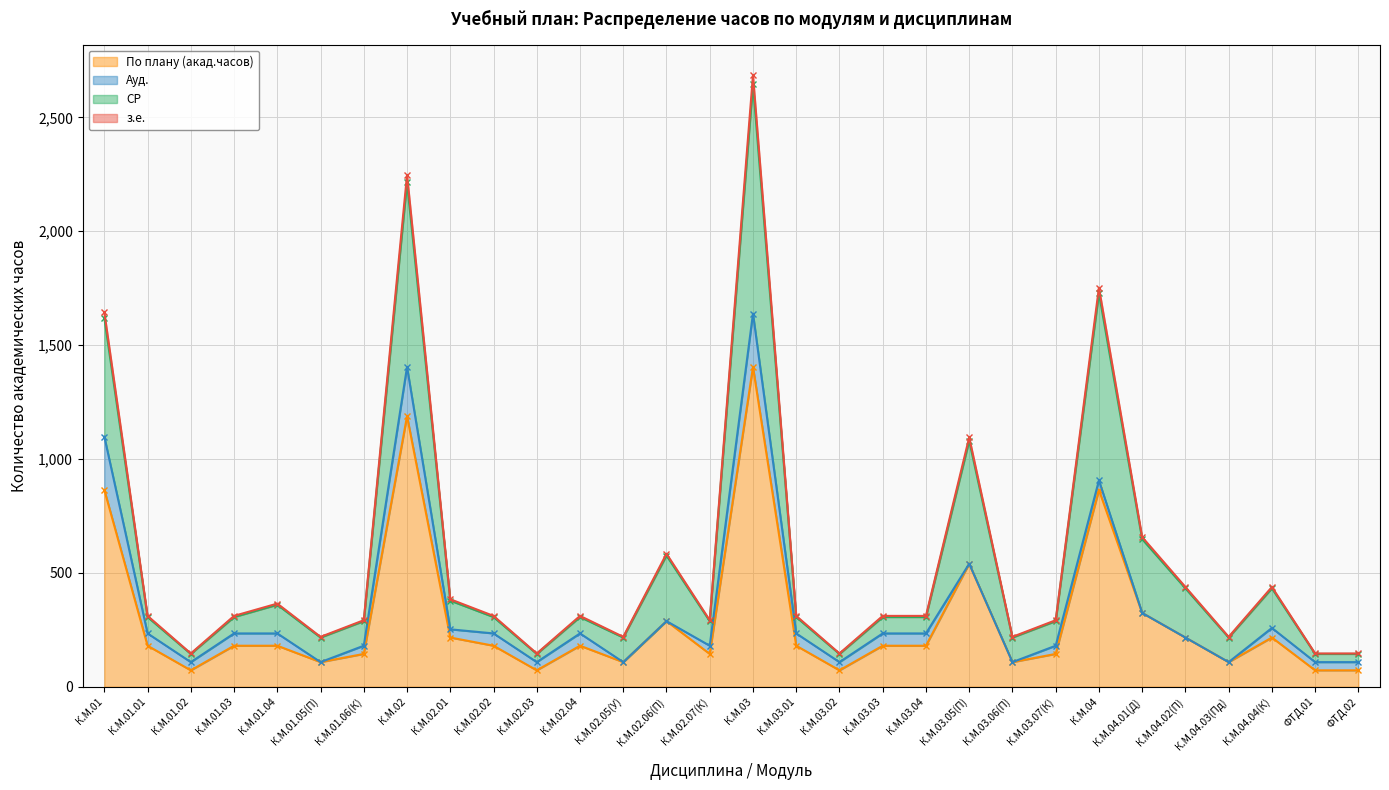

Which category has the highest value across all series?

К.М.03